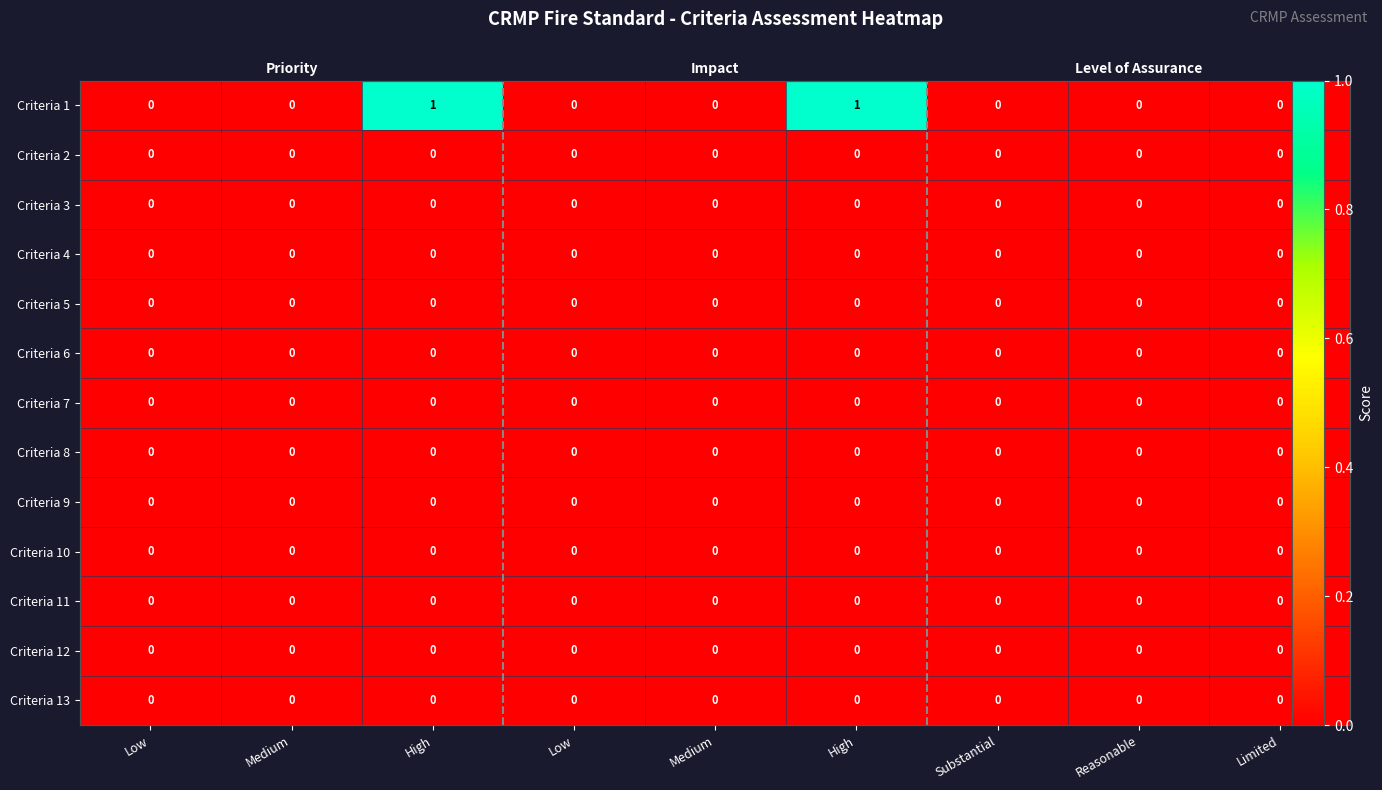

List the labels in order of Criteria 1 value, largest first.

High, High, Low, Medium, Low, Medium, Substantial, Reasonable, Limited